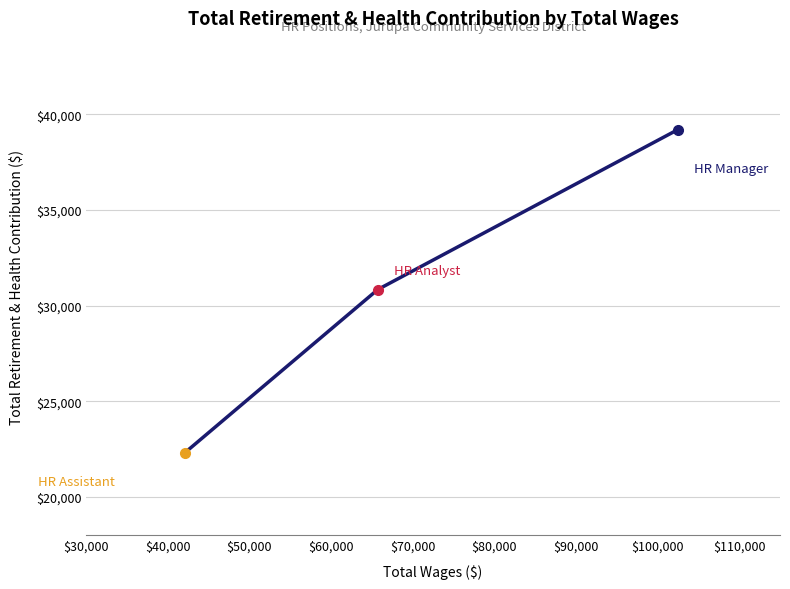

How many distinct data groups are displayed?

1